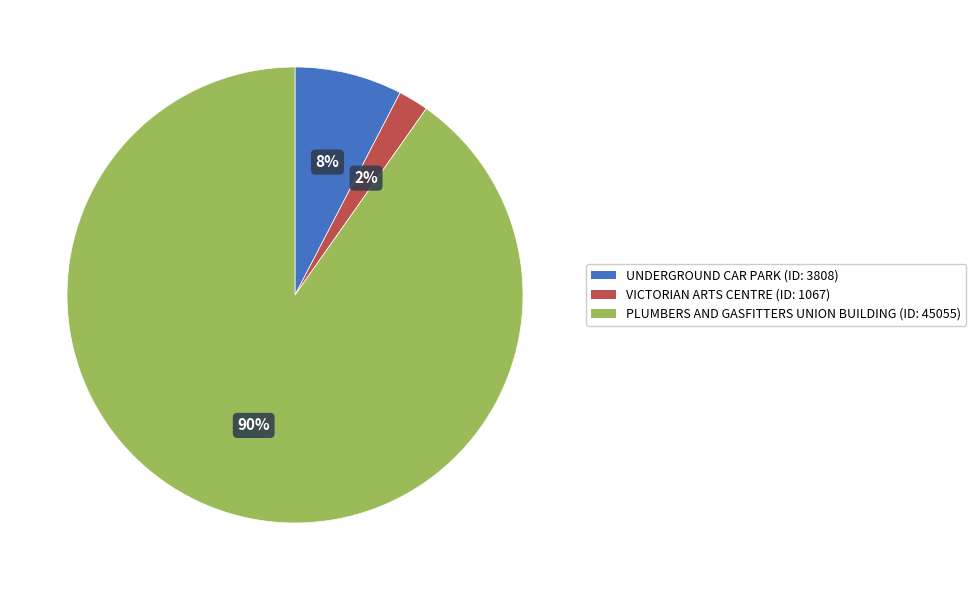

Is UNDERGROUND CAR PARK the majority of the pie?

No